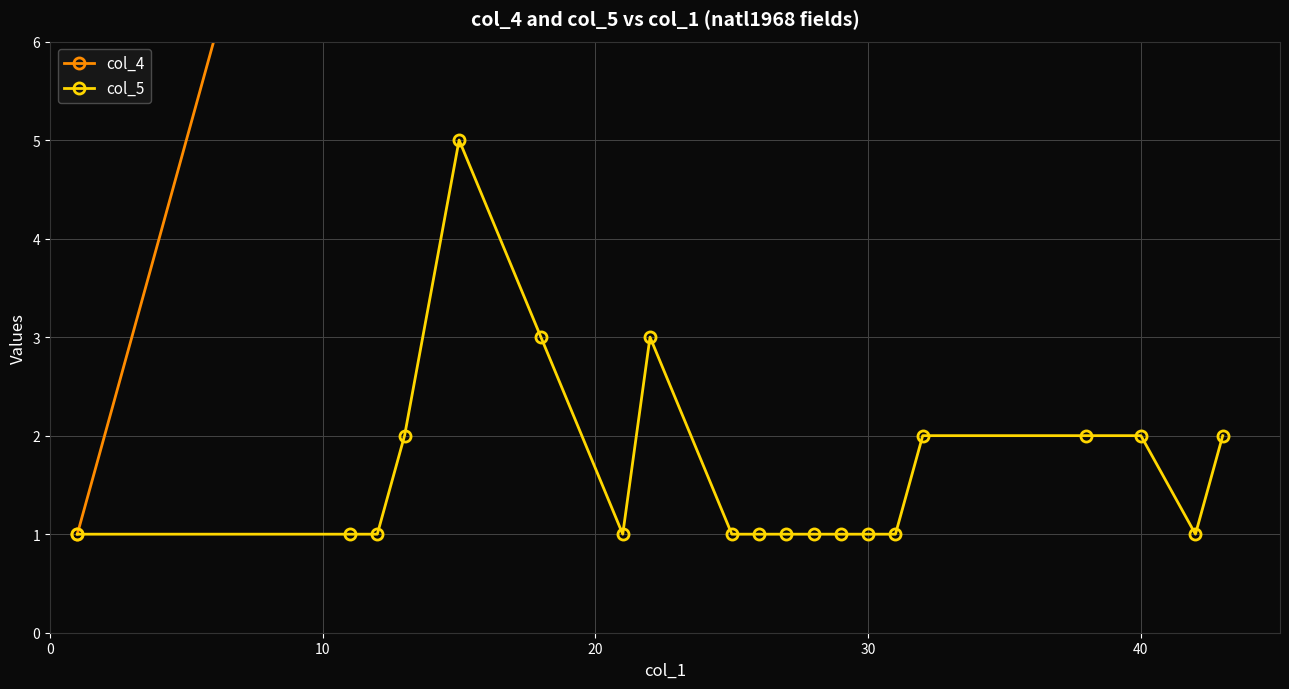

The col_5 series shows 1 at 30. True or false?

True